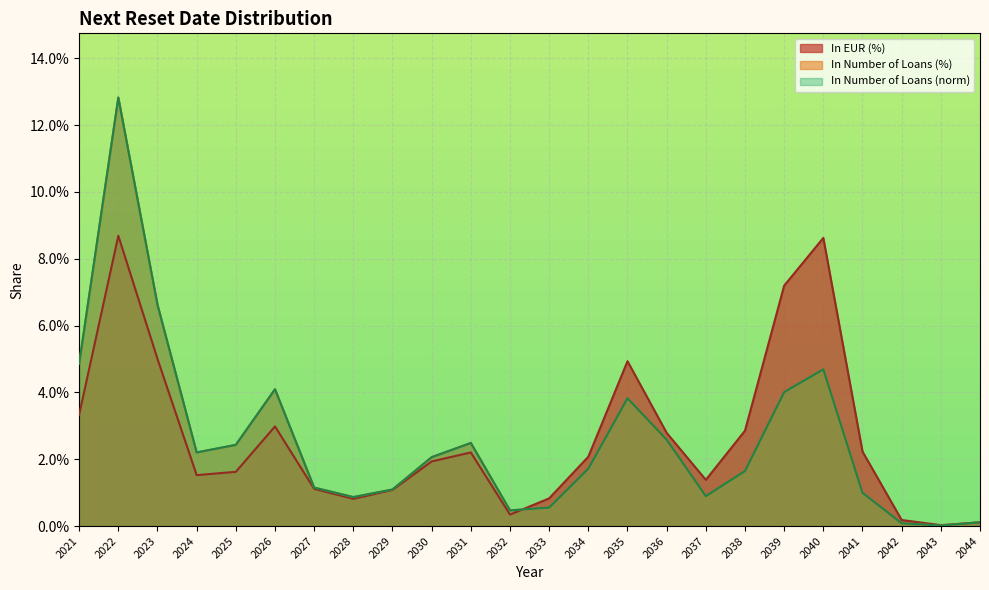

Between 2027 and 2039, which is larger?

2039